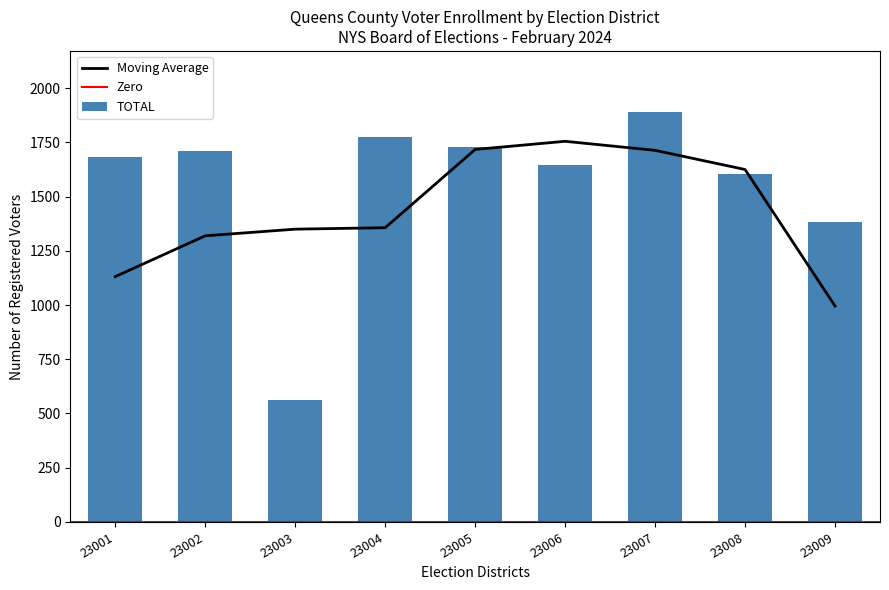

Is it true that Moving Average equals 386.8 at 23003?

False